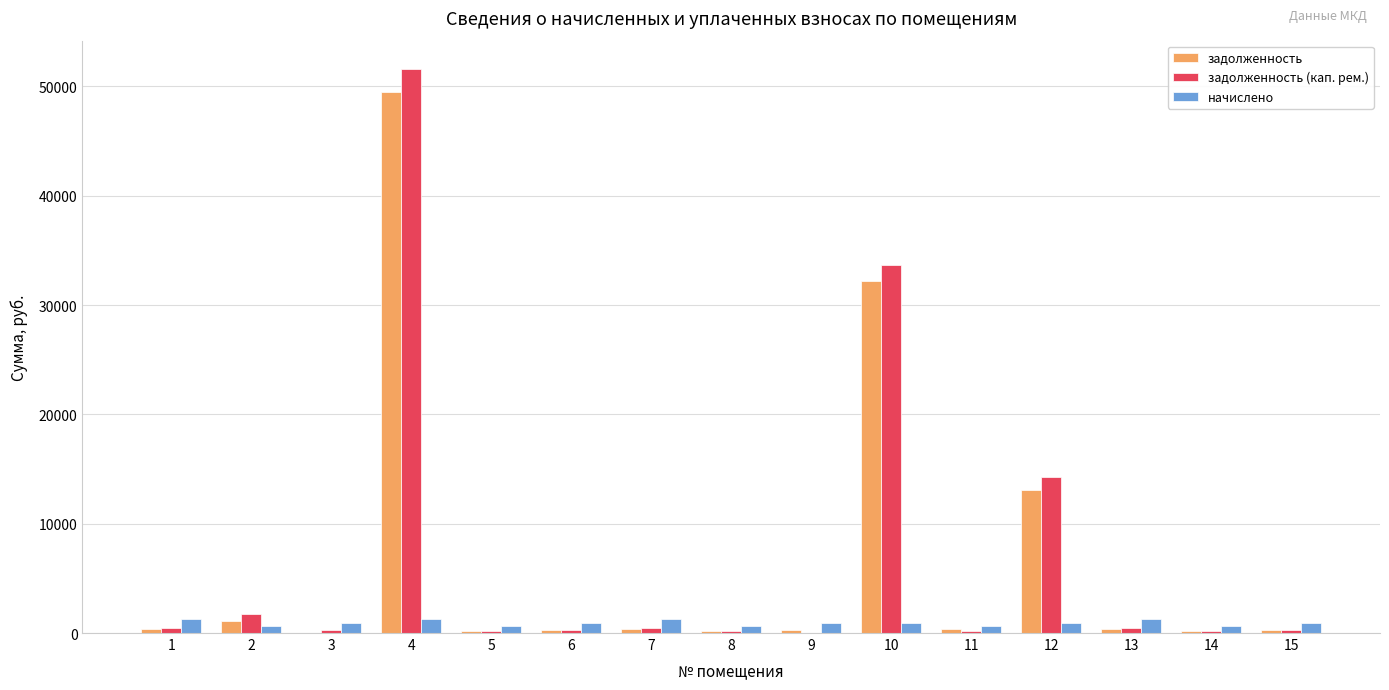

Which series changed the most between 10 and 11?

задолженность (кап. рем.)